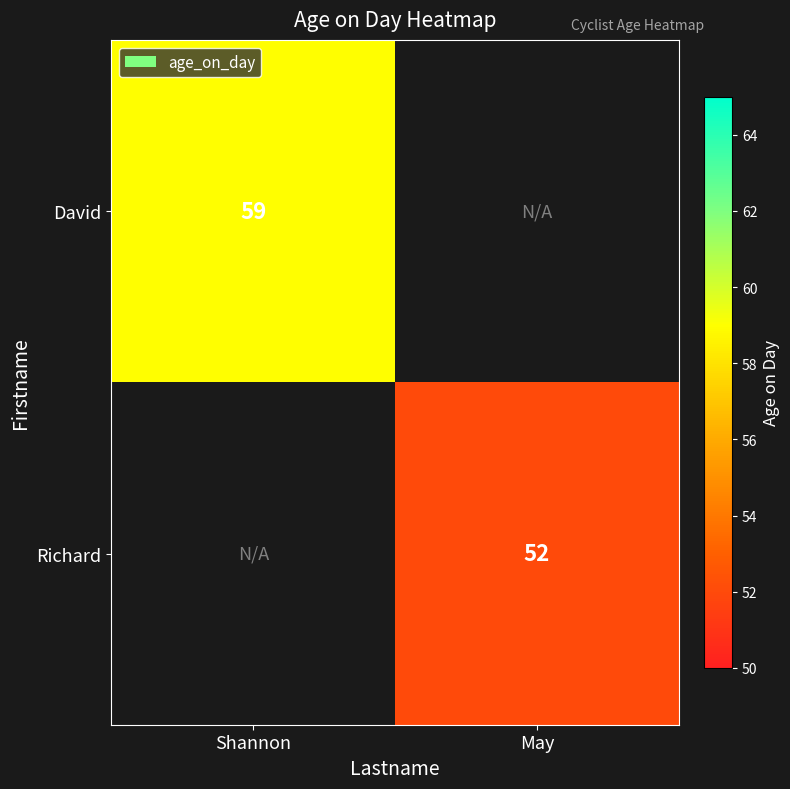

The Richard series shows 52 at May. True or false?

True